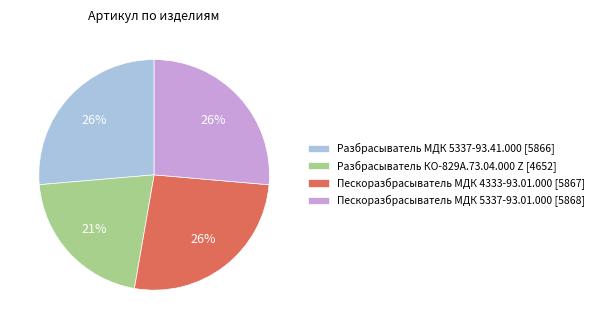

Is the sum of Пескоразбрасыватель МДК 4333-93.01.000 and Пескоразбрасыватель МДК 5337-93.01.000 greater than half?

Yes